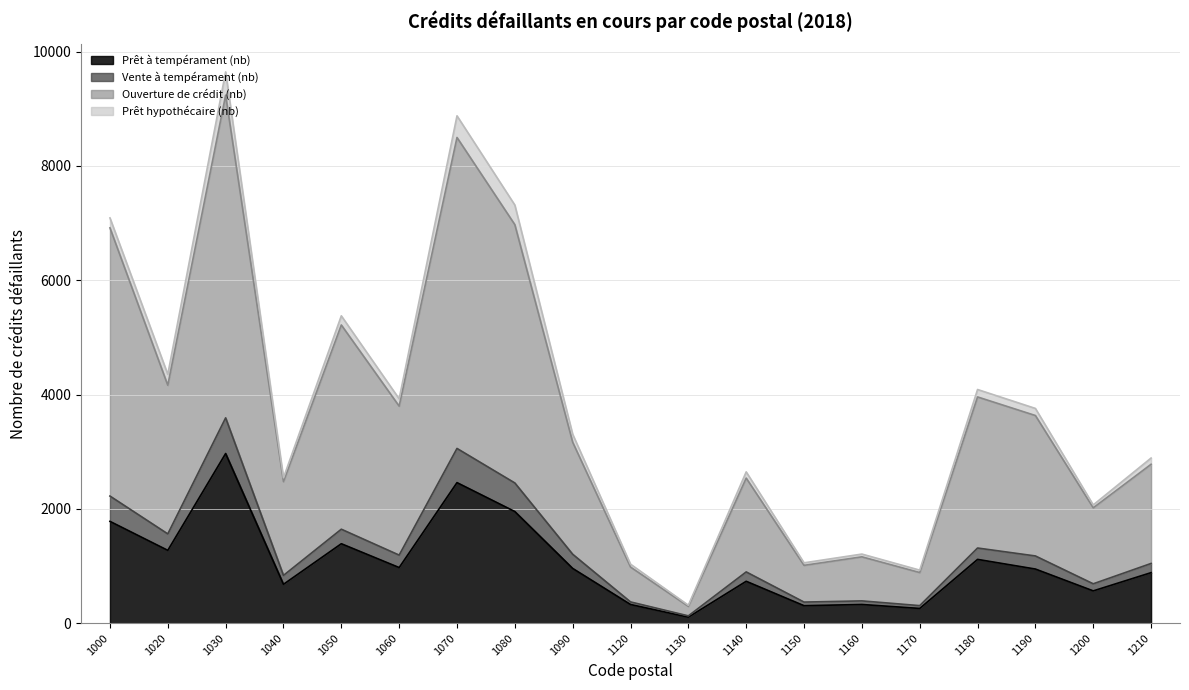

The Prêt à tempérament (nb) series shows 1416 at 1070. True or false?

False